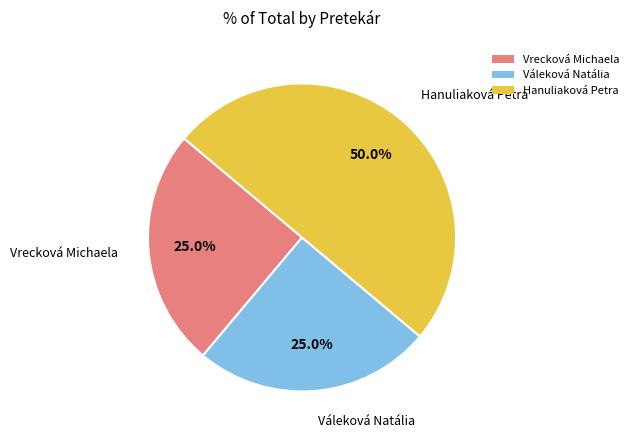

Is it true that Hanuliaková Petra is 50% of the pie?

True